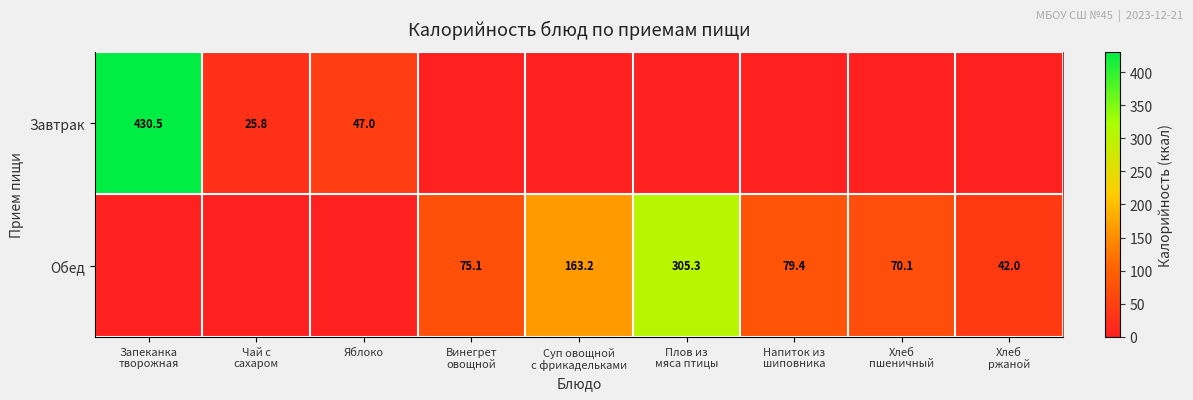

Rank the categories by Обед value from lowest to highest.

Запеканка творожная, Чай с сахаром, Яблоко, Хлеб ржаной, Хлеб пшеничный, Винегрет овощной, Напиток из шиповника, Суп овощной с фрикадельками, Плов из мяса птицы